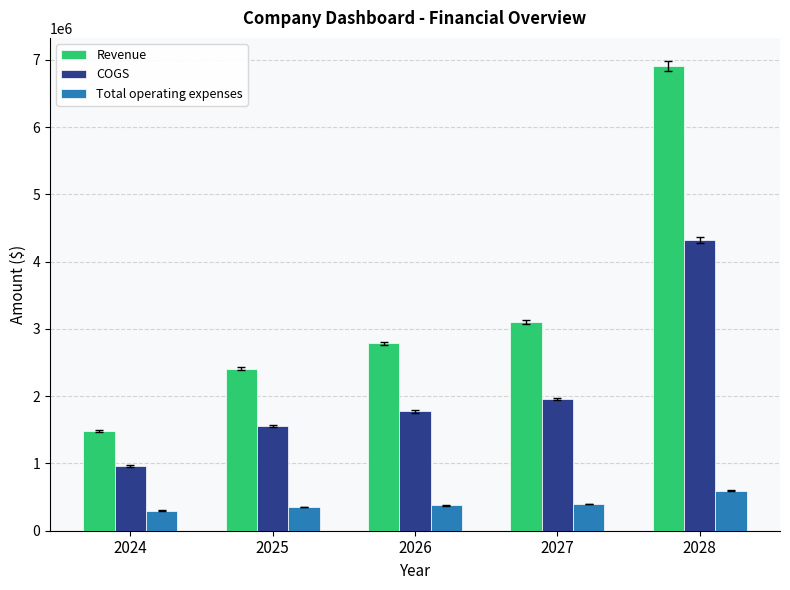

How many values in the Revenue series exceed 2783376?

3